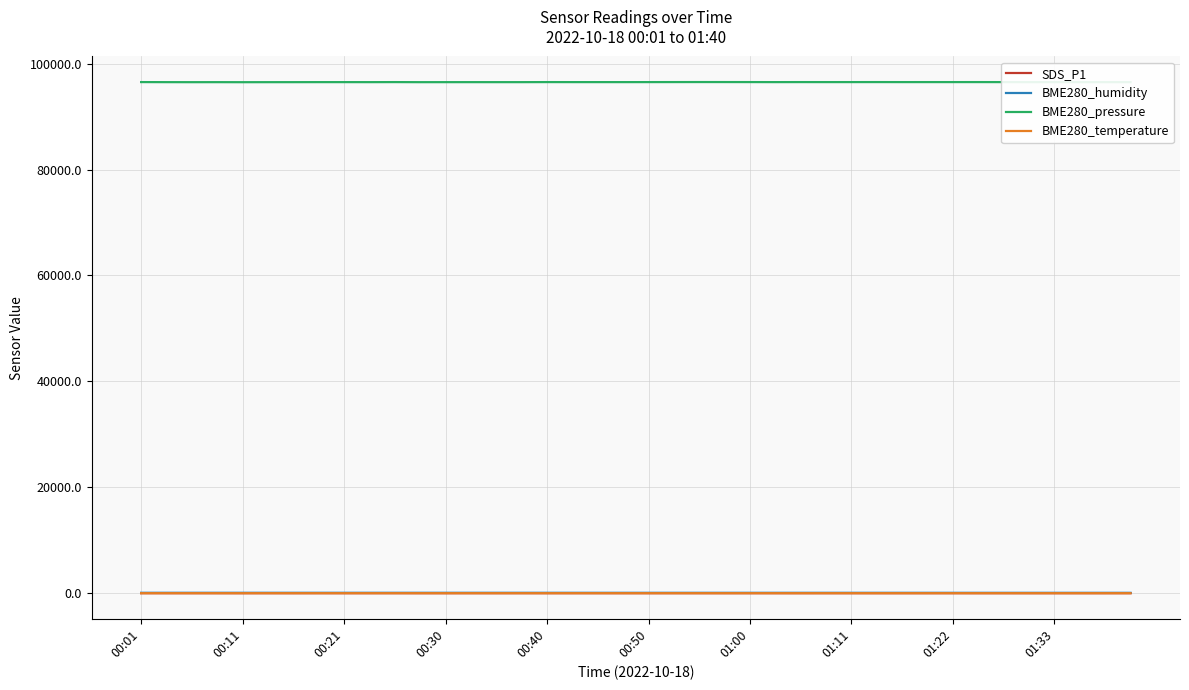

Which series has the largest range (max minus min)?

BME280_pressure